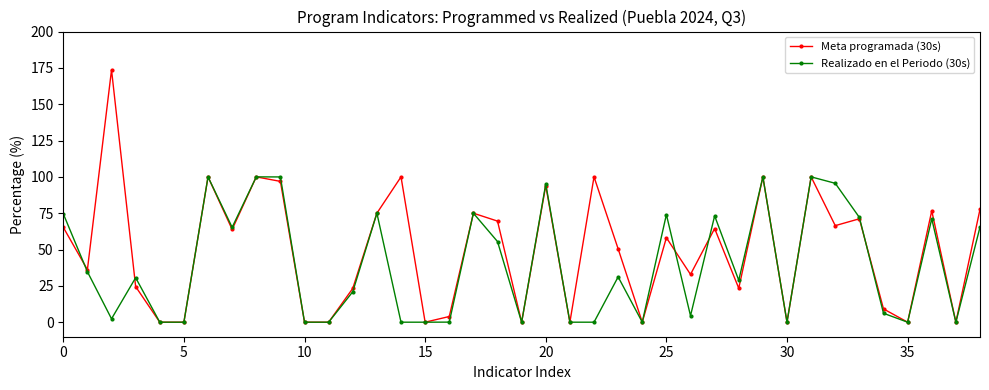

List the series in order of their overall mean, highest first.

Meta programada (30s), Realizado en el Periodo (30s)